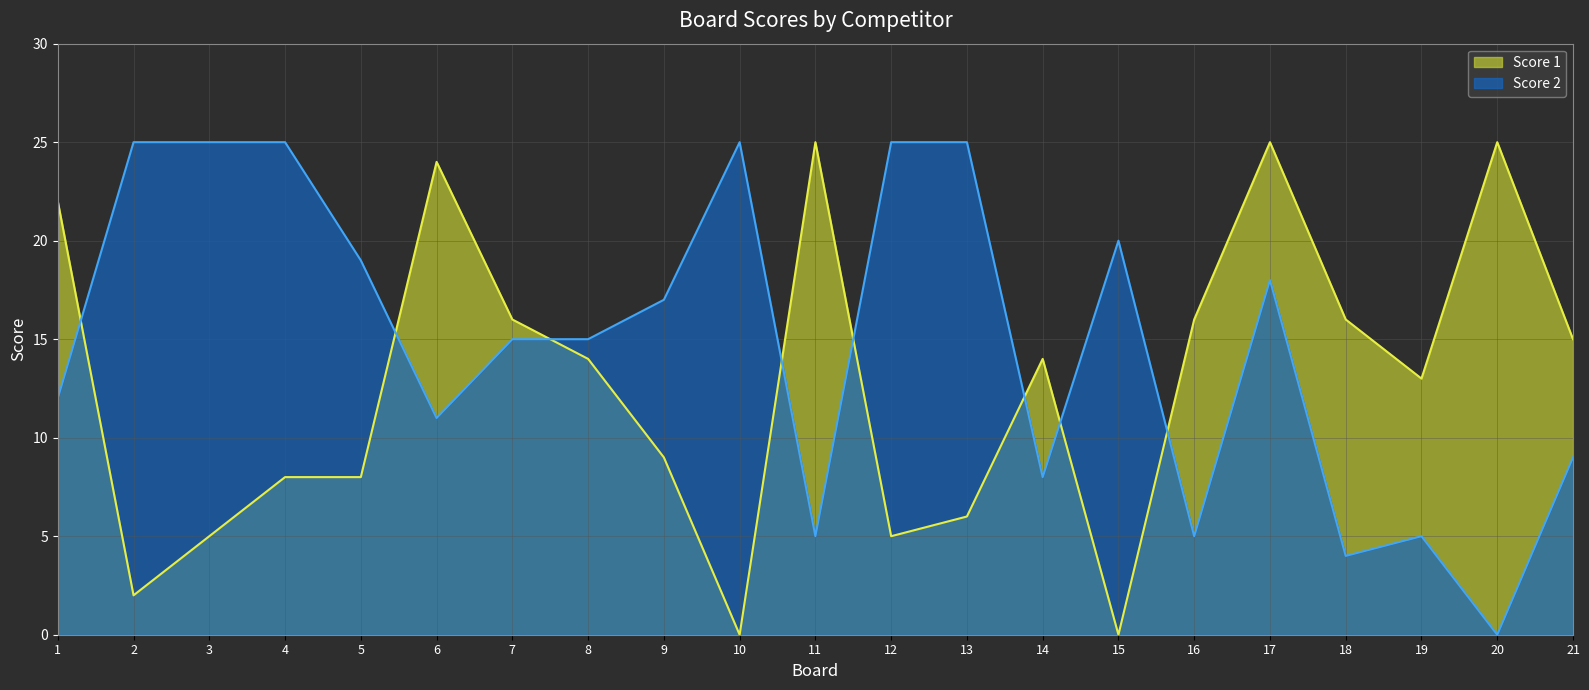

Which category has the lowest value in the Score 1 series?

10